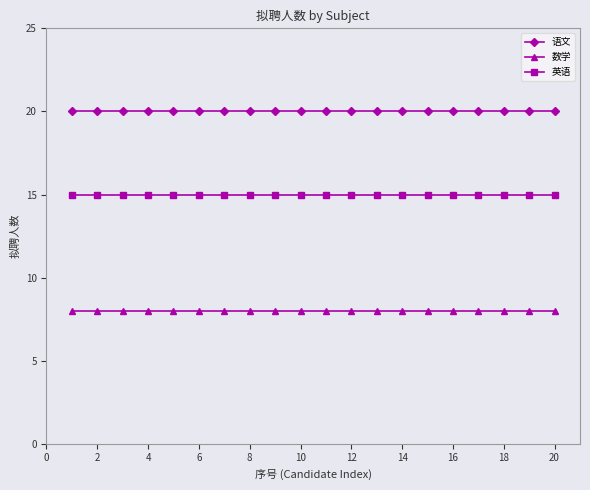

What is the sum of all 英语 values?

300